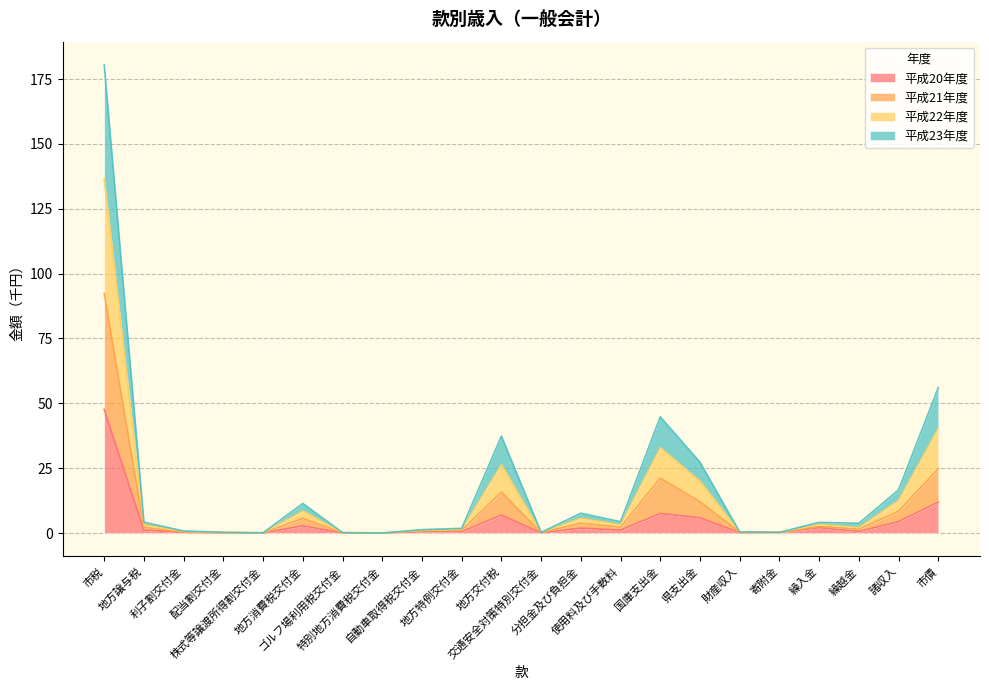

True or false: 平成20年度 has a value of 1.1 at 使用料及び手数料.

True